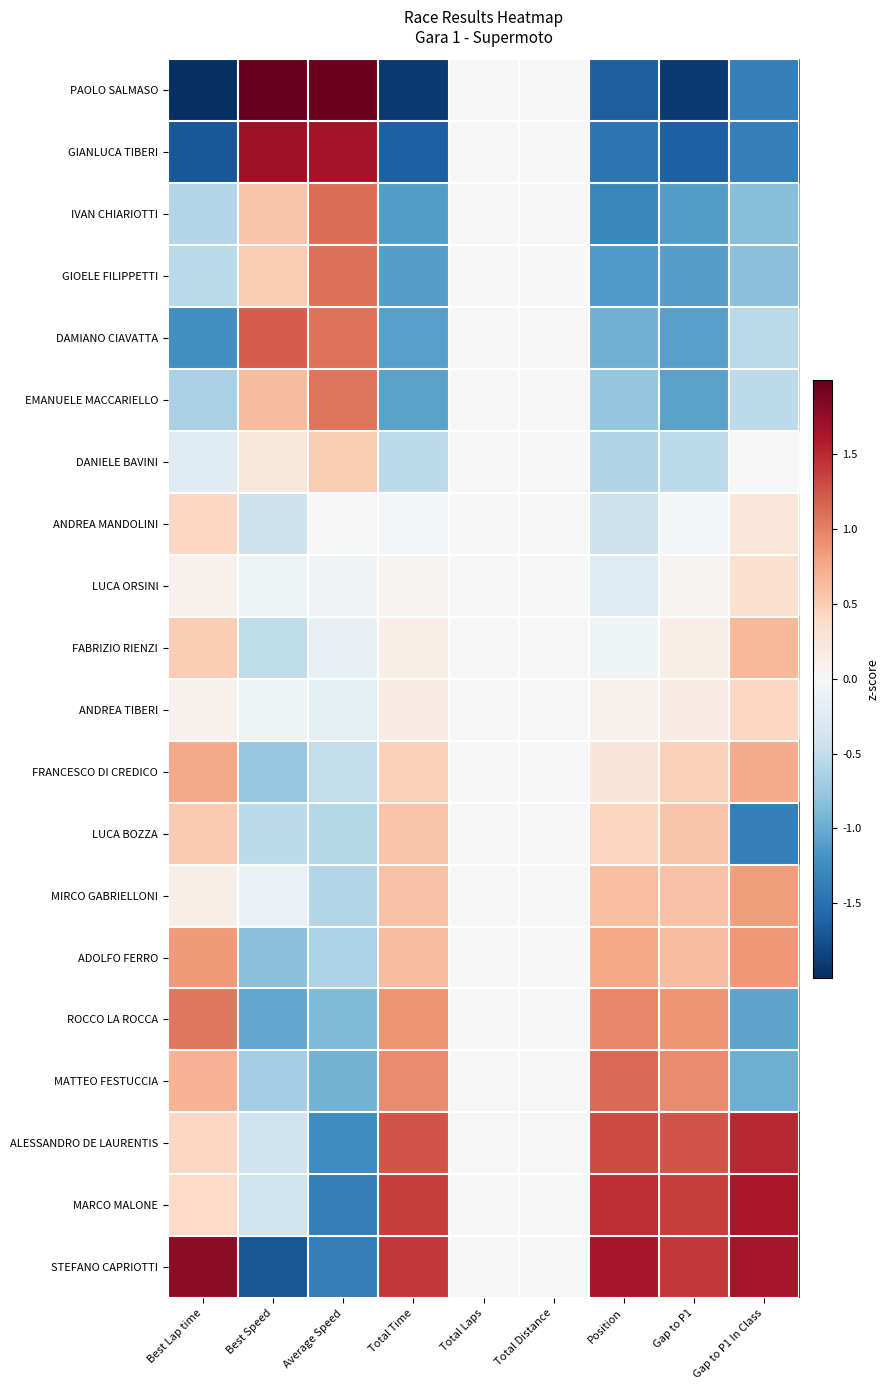

Which series has the largest total across all categories?

STEFANO CAPRIOTTI